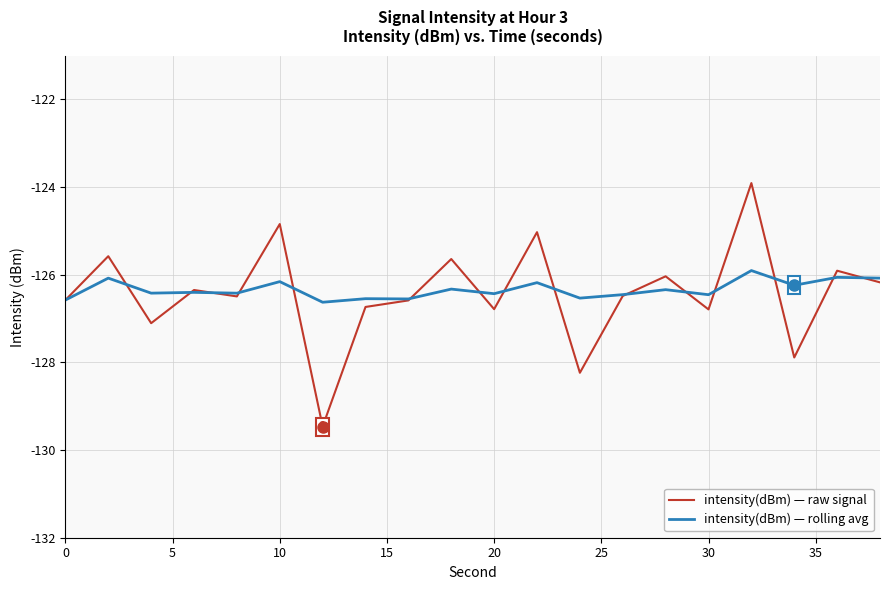

Which series has the widest spread of values?

intensity(dBm) — raw signal